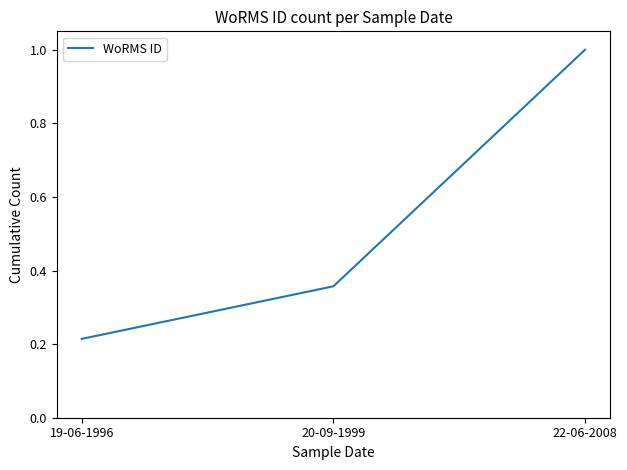

How many values are between 0 and 1?

3